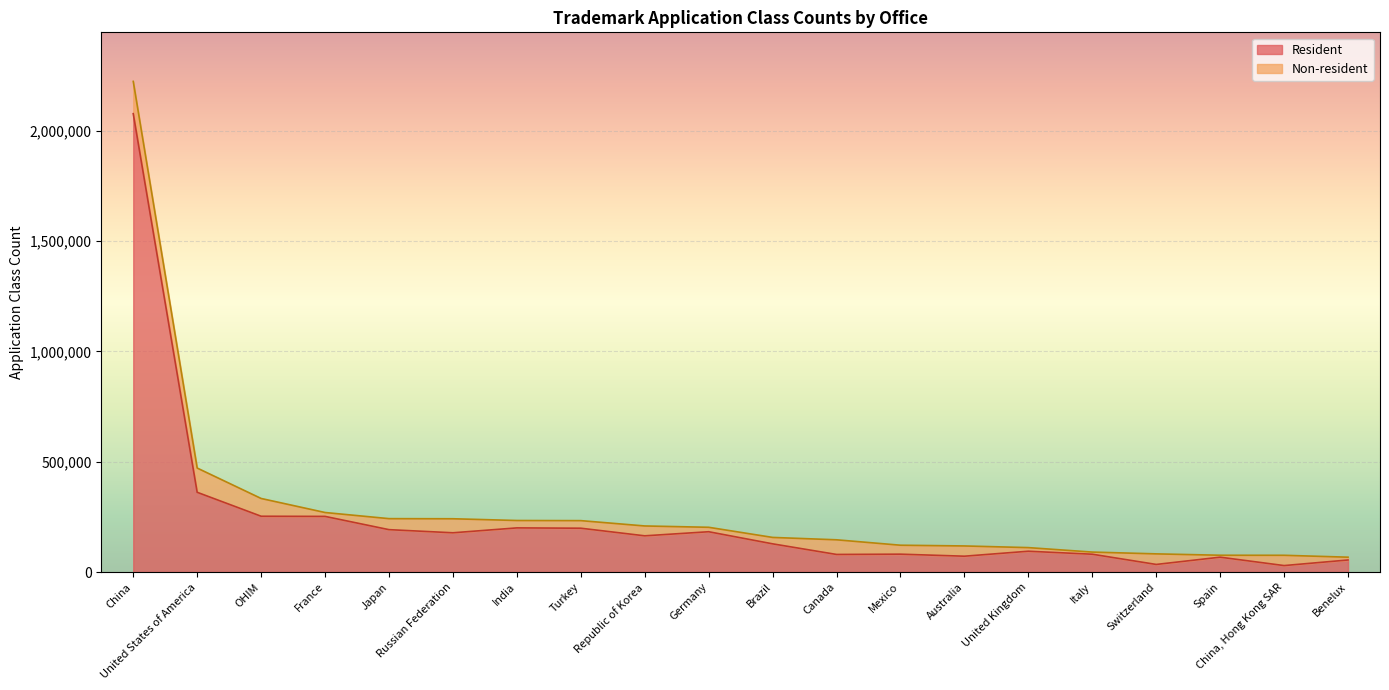

The value at Australia is 39105. True or false?

False